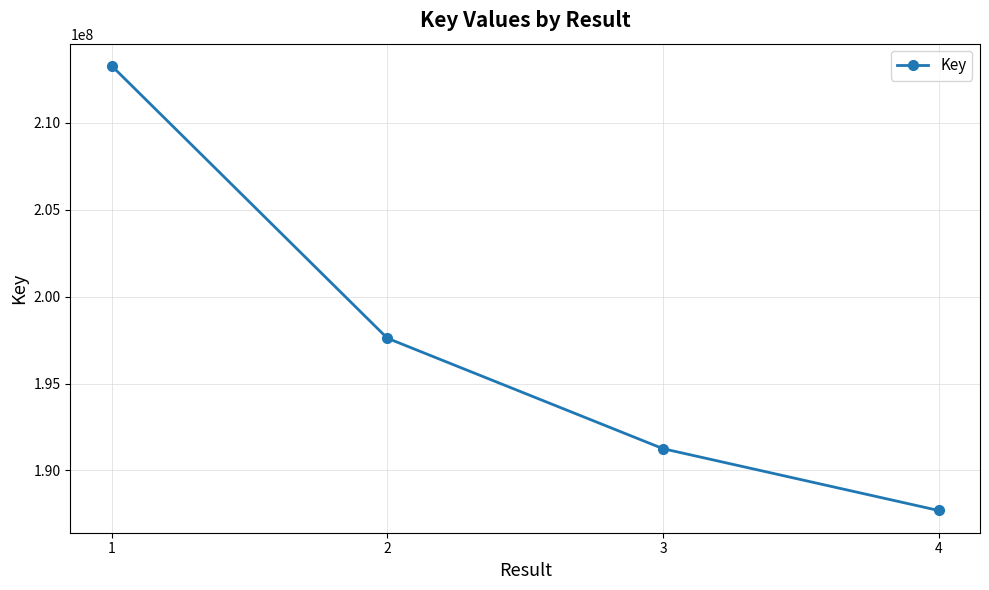

Does the chart display data point markers on the line(s)?

Yes